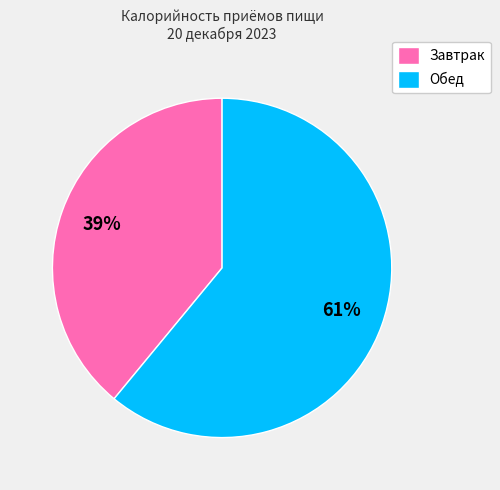

Count the number of slices in the pie.

2